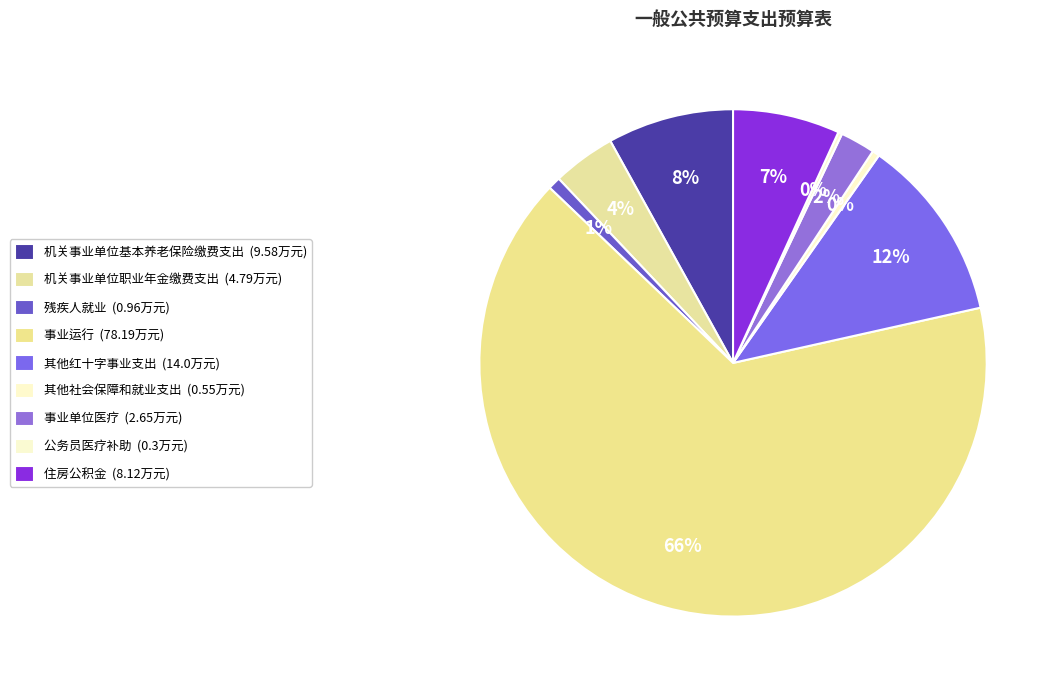

What is the change in value from 机关事业单位职业年金缴费支出 to 其他社会保障和就业支出?

-4.2